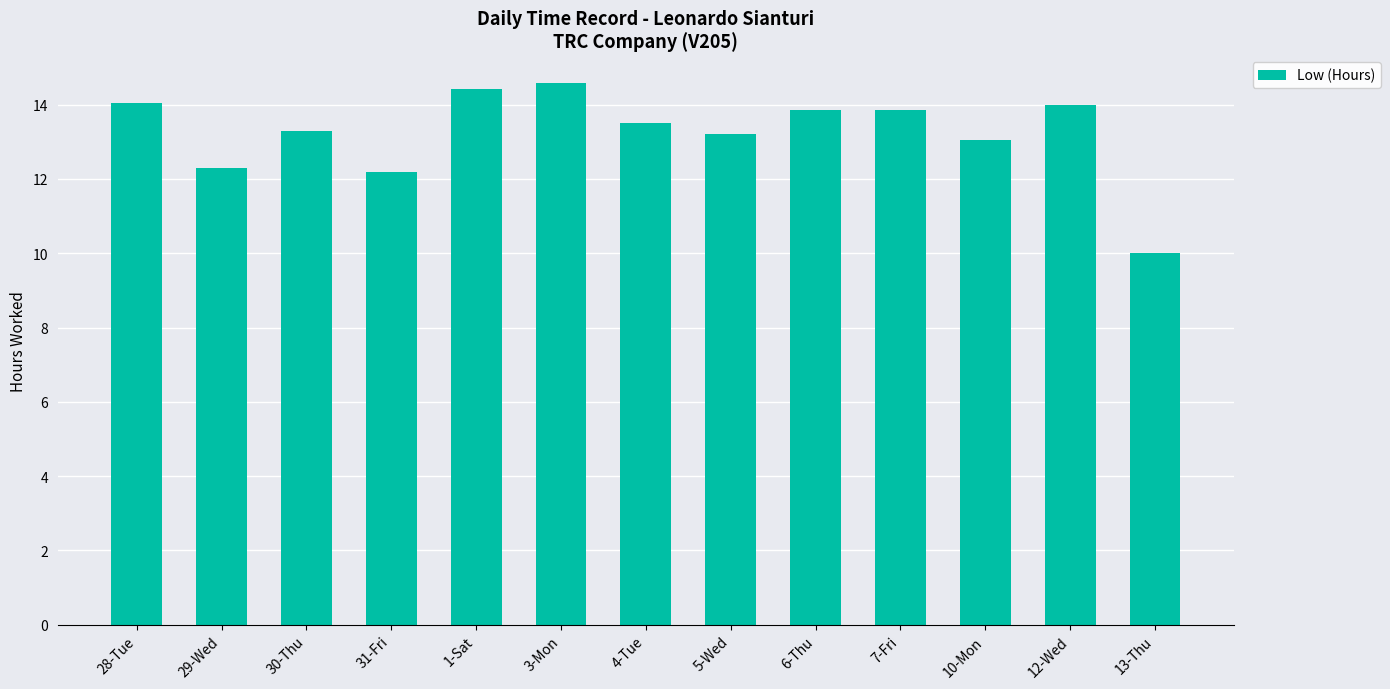

What is the difference between the second highest and minimum values?

4.4